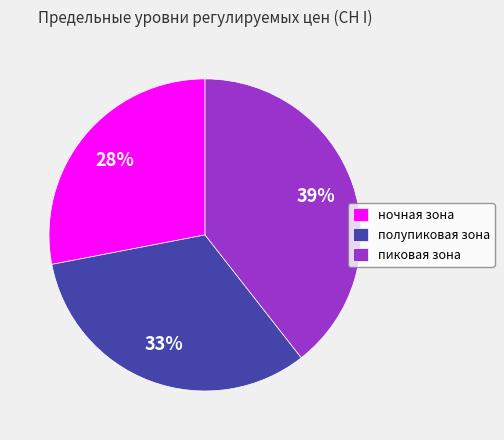

Count the number of slices in the pie.

3